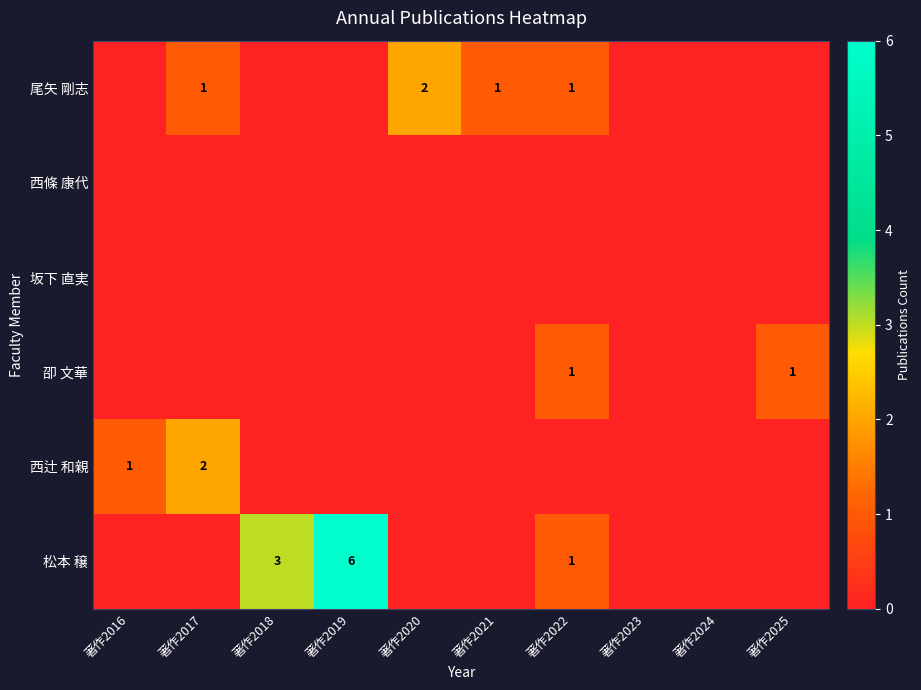

Where is 坂下 直実 nearest to the value 0?

著作2016